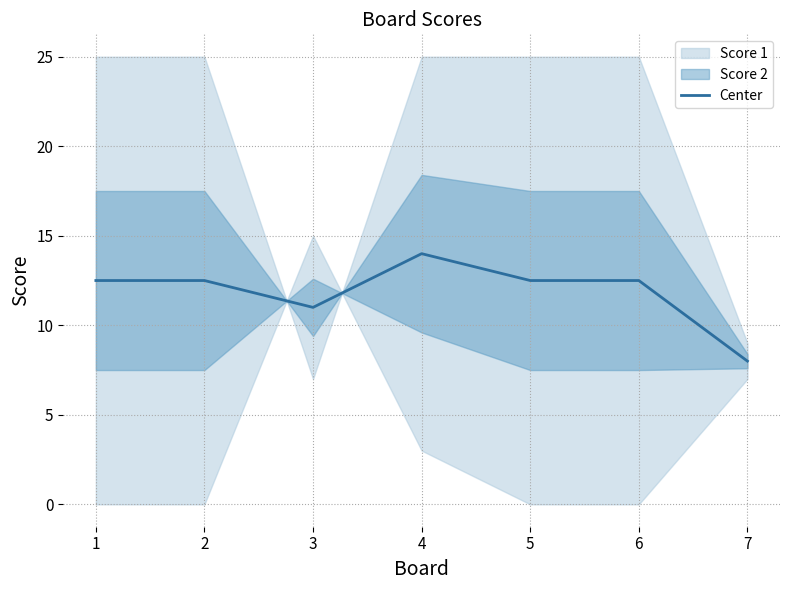

Which category has the lowest value in the Center series?

7